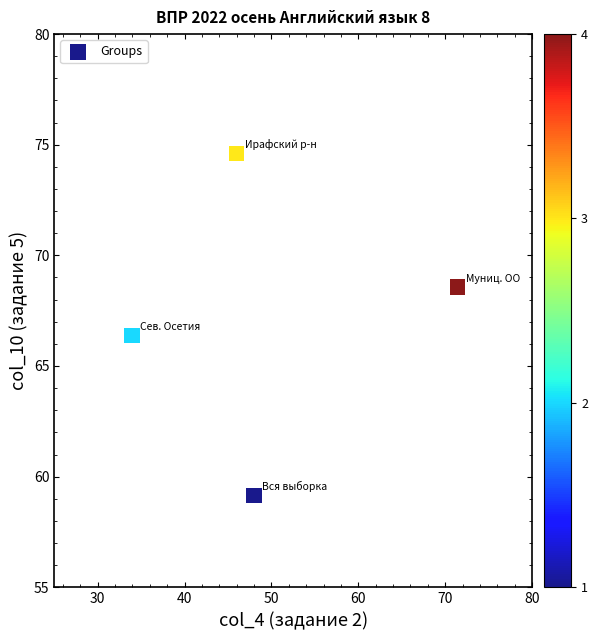

What is the range of X values (max minus min)?

37.5